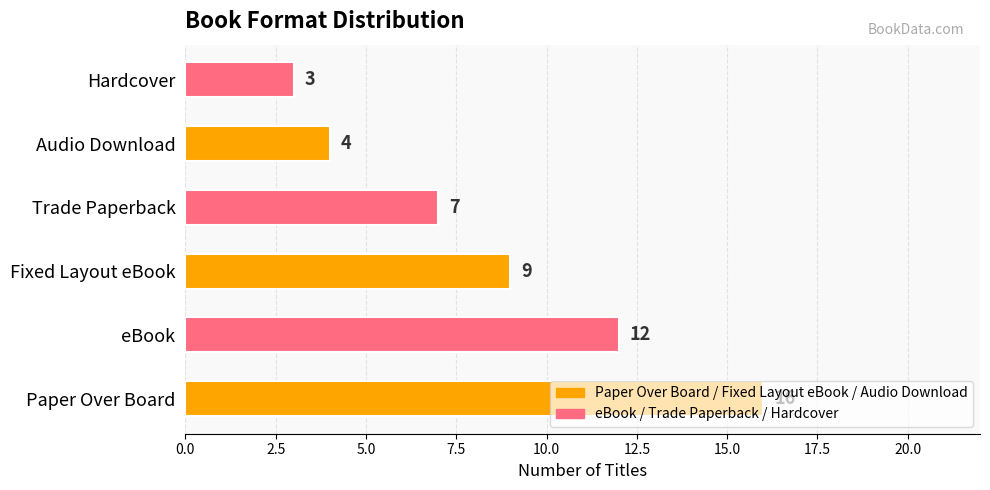

Is it true that the value at Fixed Layout eBook is 9?

True